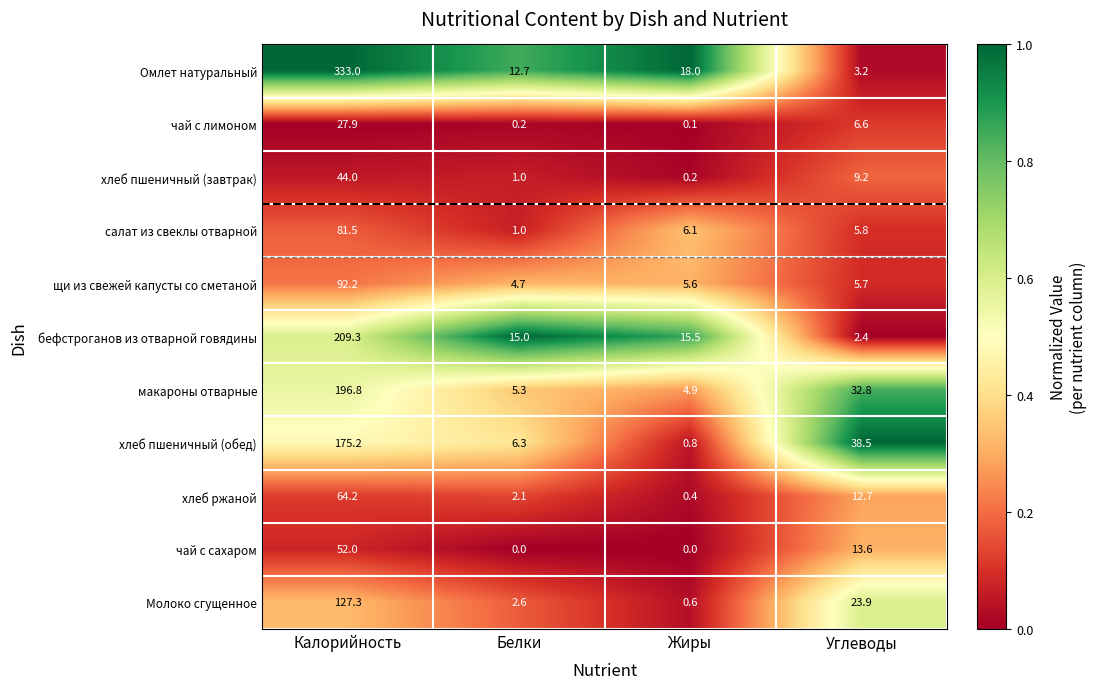

Which series has the largest range (max minus min)?

Омлет натуральный